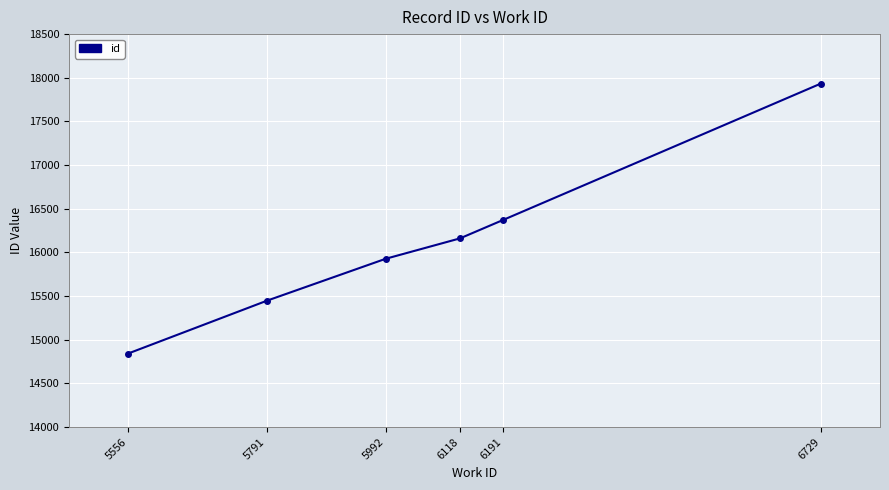

True or false: the data has more than 2 interior local peaks.

False